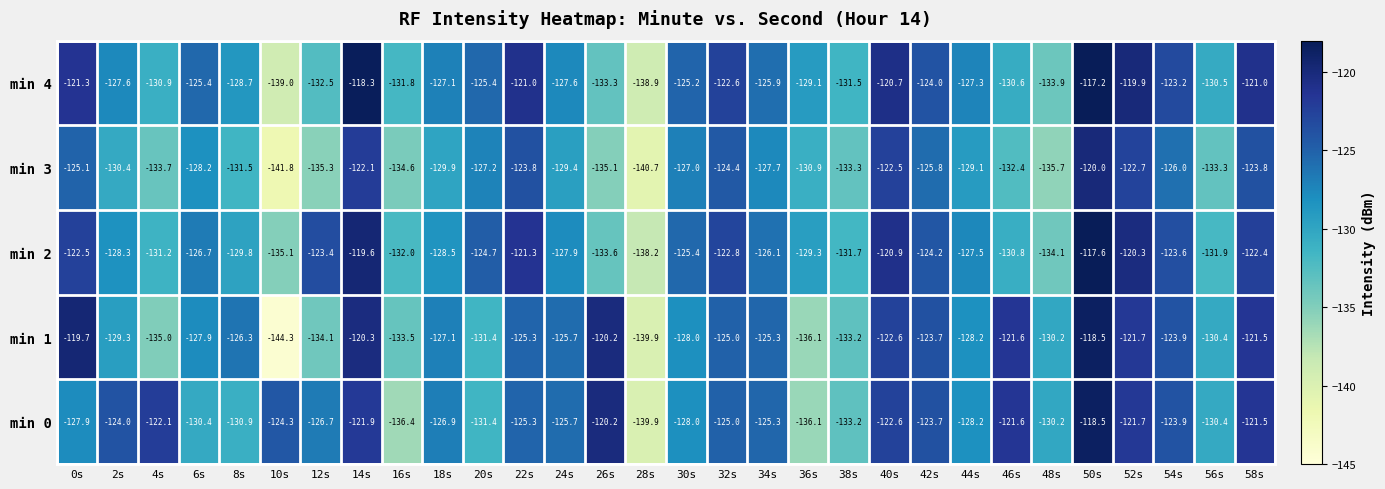

At which label does min 2 first exceed -126?

0s